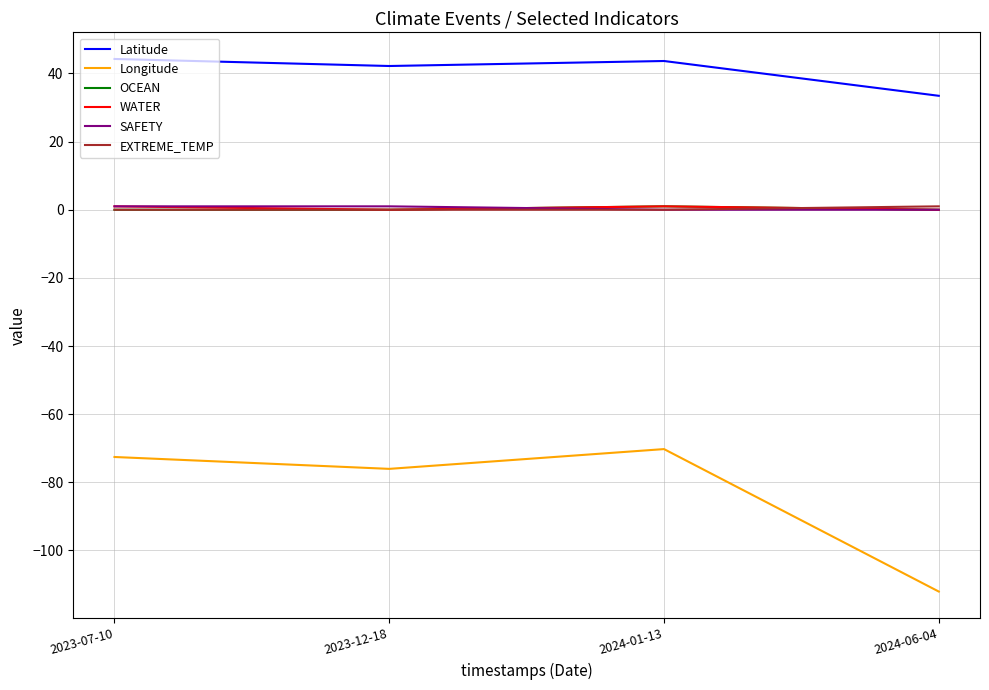

What is the smallest value displayed?

-112.1